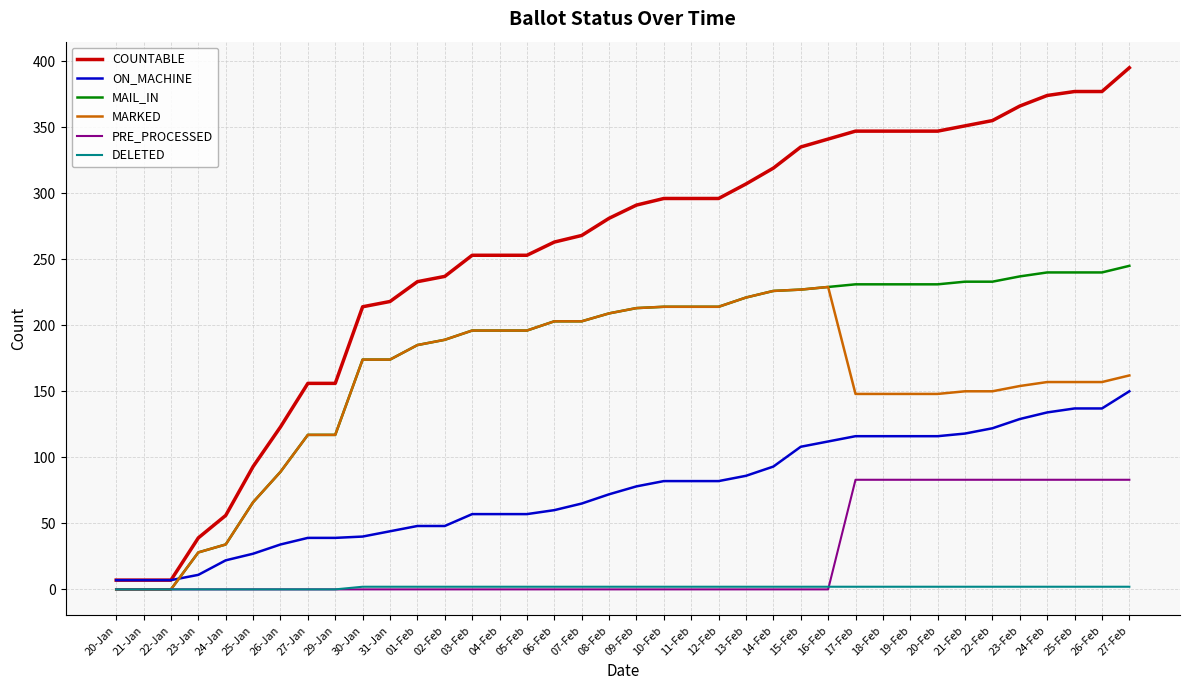

Which series has the largest total across all categories?

COUNTABLE